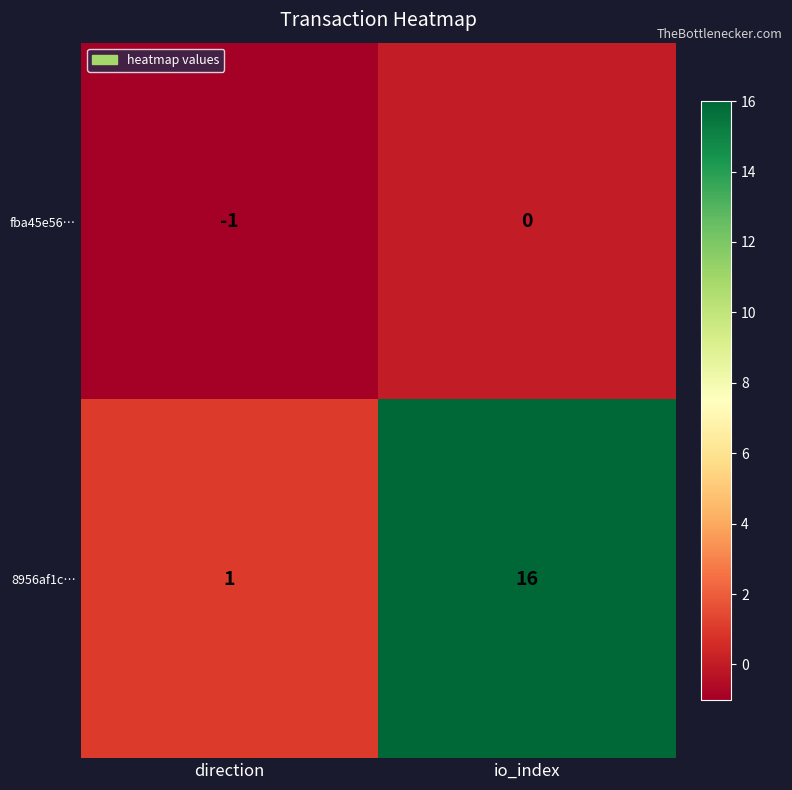

Rank the series at io_index from highest to lowest value.

8956af1c…, fba45e56…